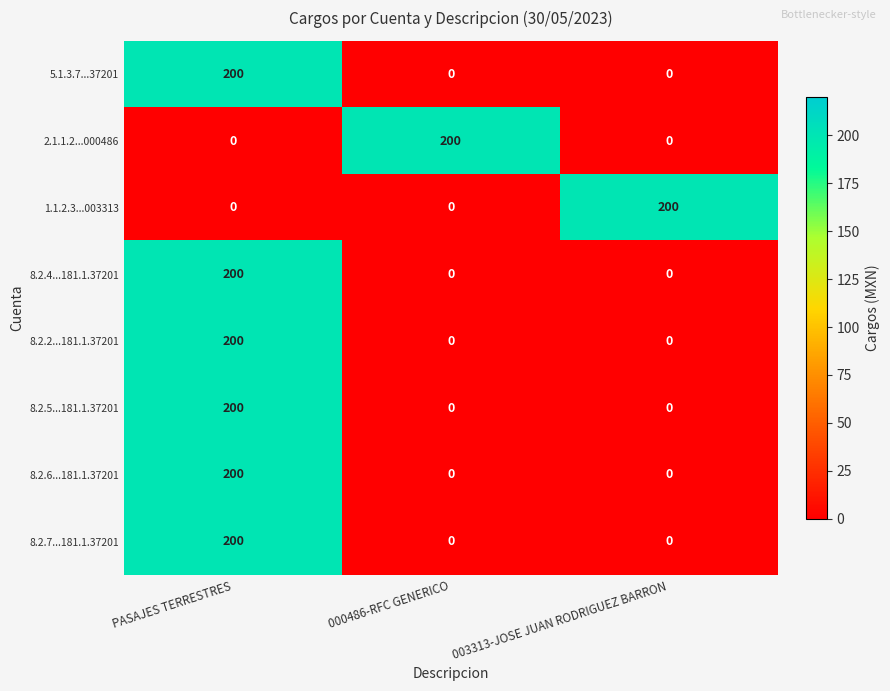

What is the difference between the highest and lowest values at 000486-RFC GENERICO?

200